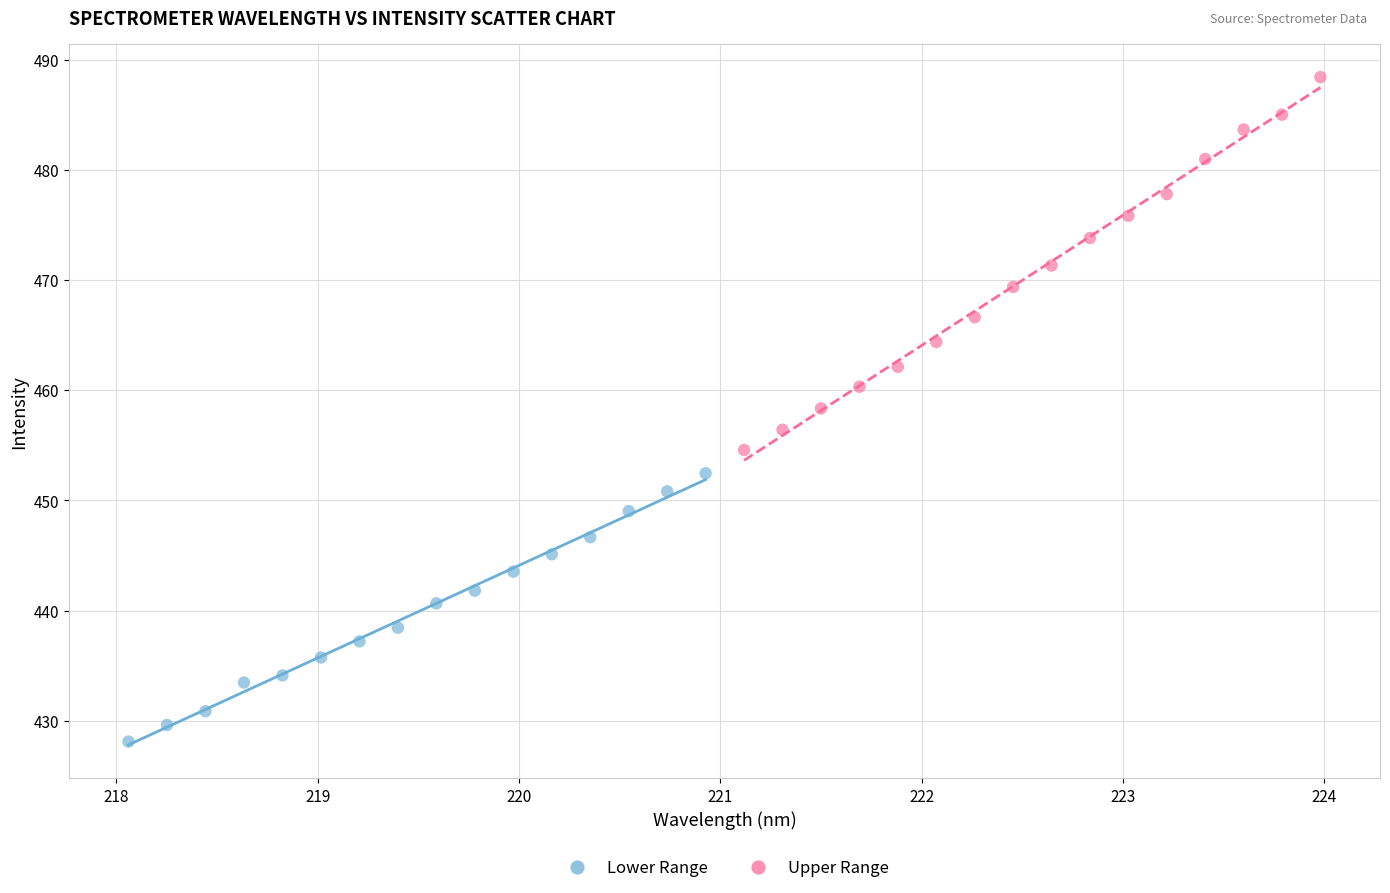

Which series reaches the maximum Y coordinate?

Upper Range